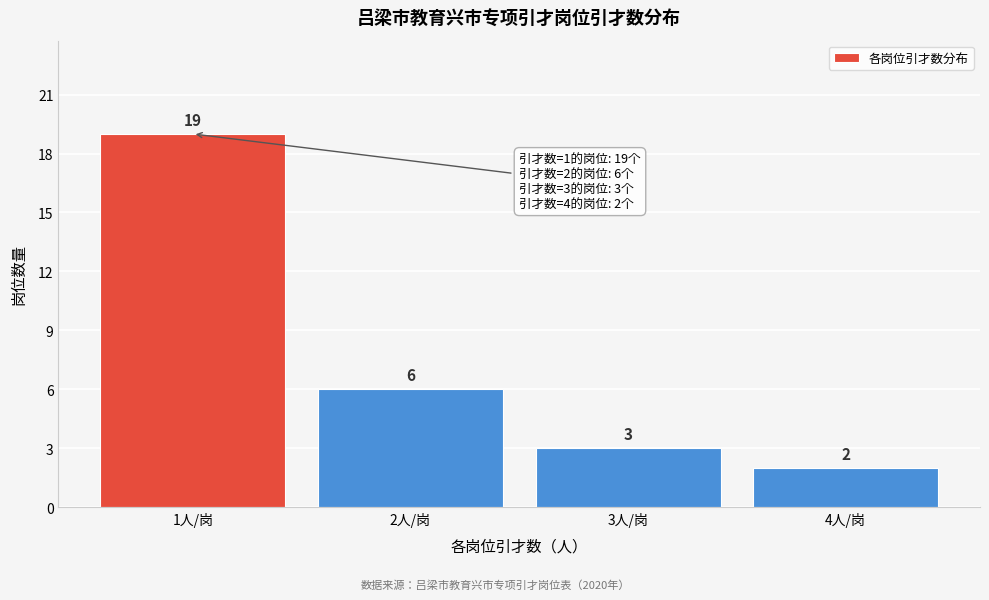

Reading left to right, transcribe this chart: for each bar, give the range it covers on the x-axis and its height.

0.5 to 1.5: 19
1.5 to 2.5: 6
2.5 to 3.5: 3
3.5 to 4.5: 2